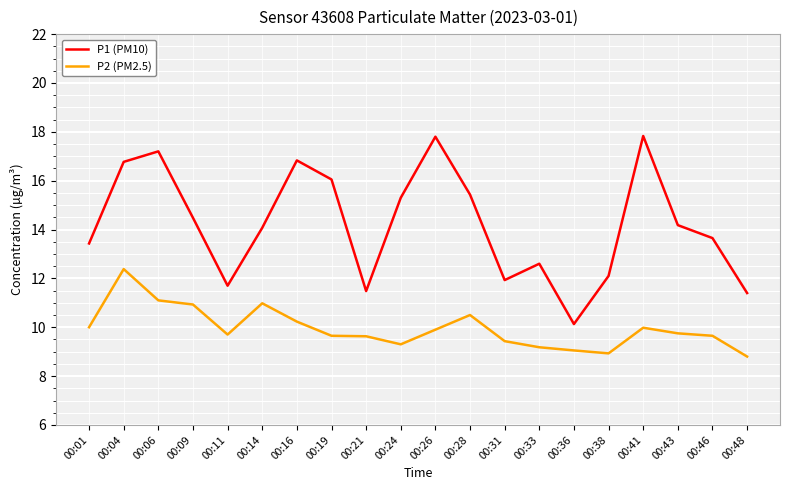

Rank the series by their average value, from lowest to highest.

P2 (PM2.5), P1 (PM10)